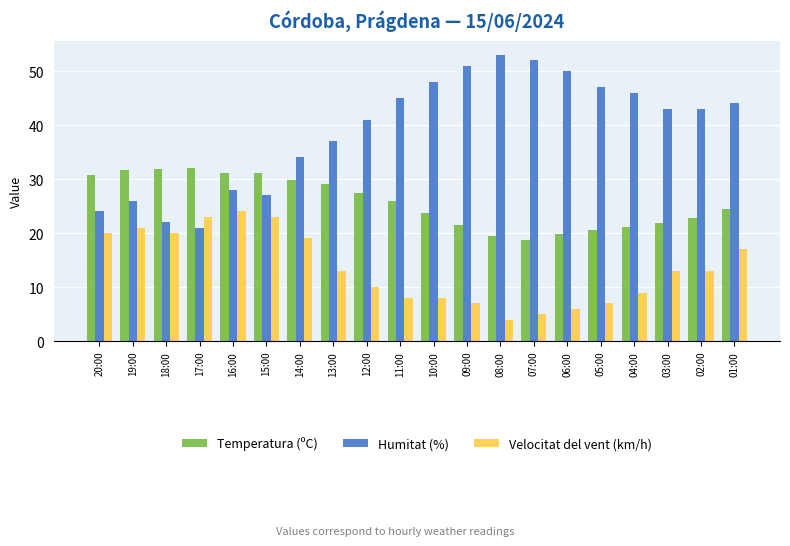

What is the difference between the maximum and second lowest values in the Temperatura (ºC) series?

12.6